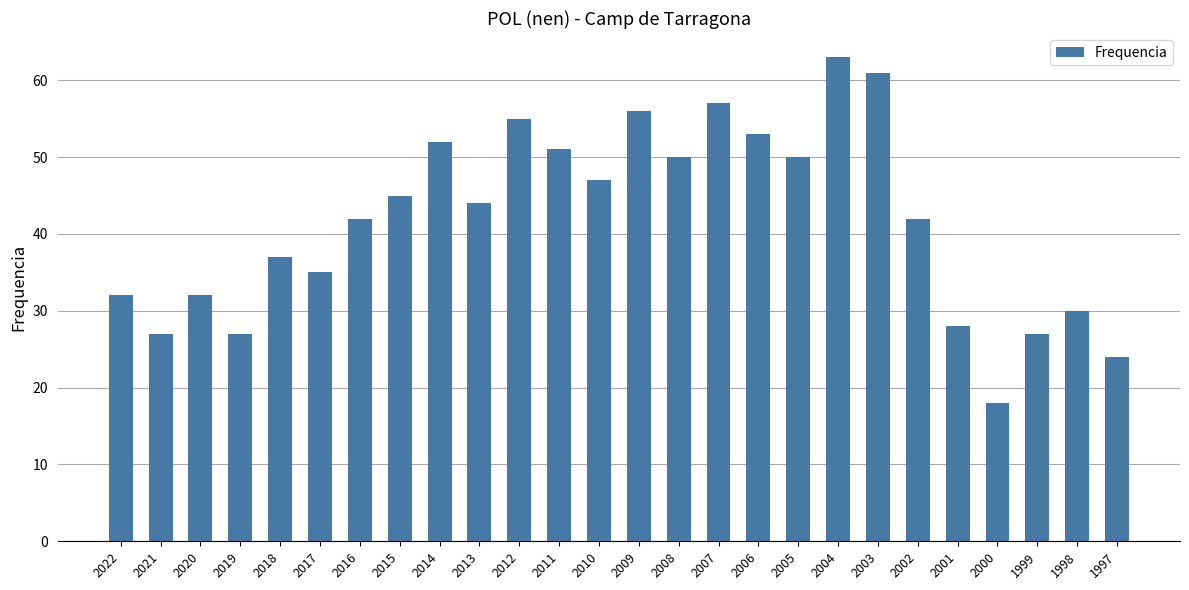

Are the bars horizontal?

No